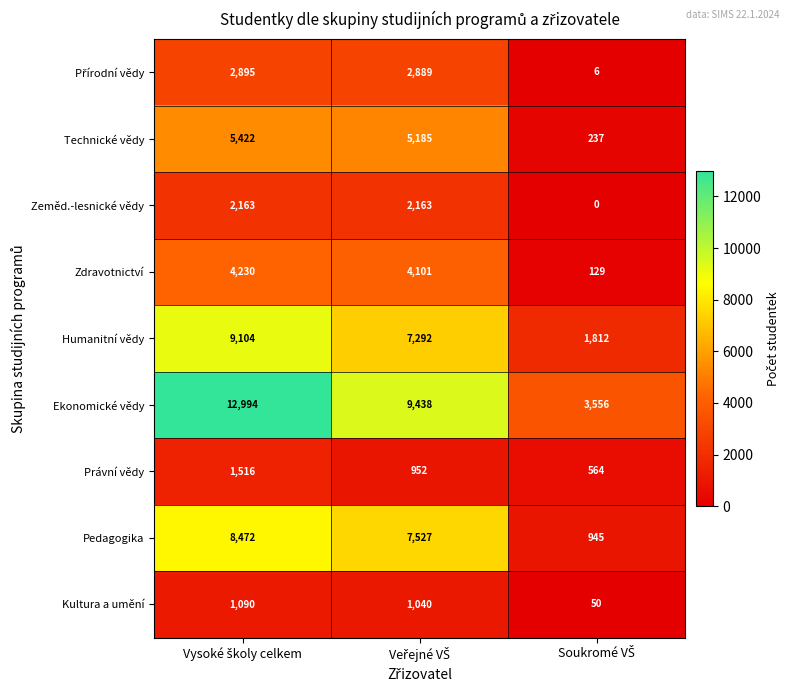

What is the greatest value displayed?

12994